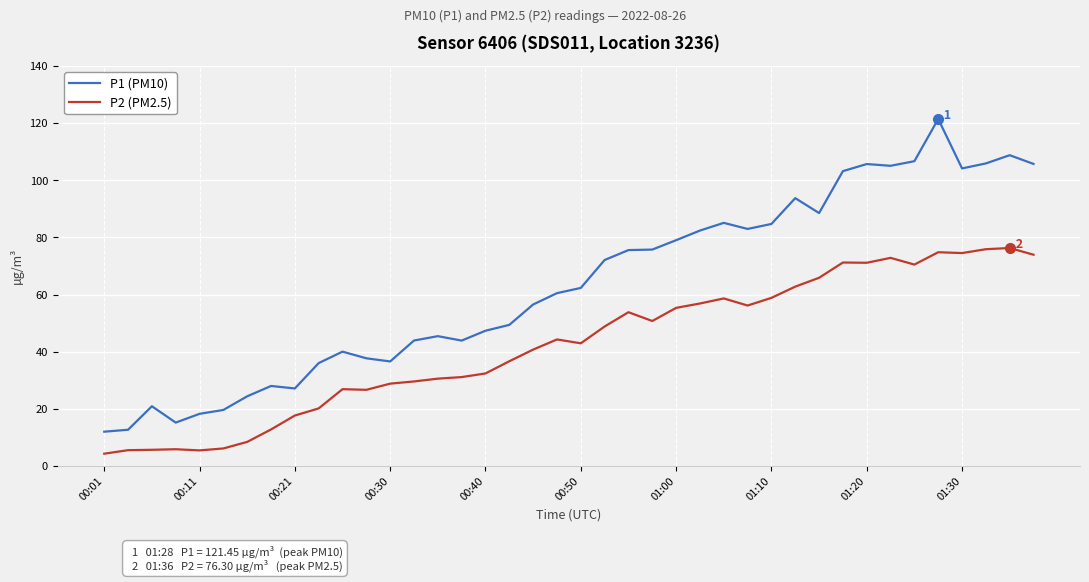

True or false: P2 (PM2.5) and P1 (PM10) cross at least once.

False